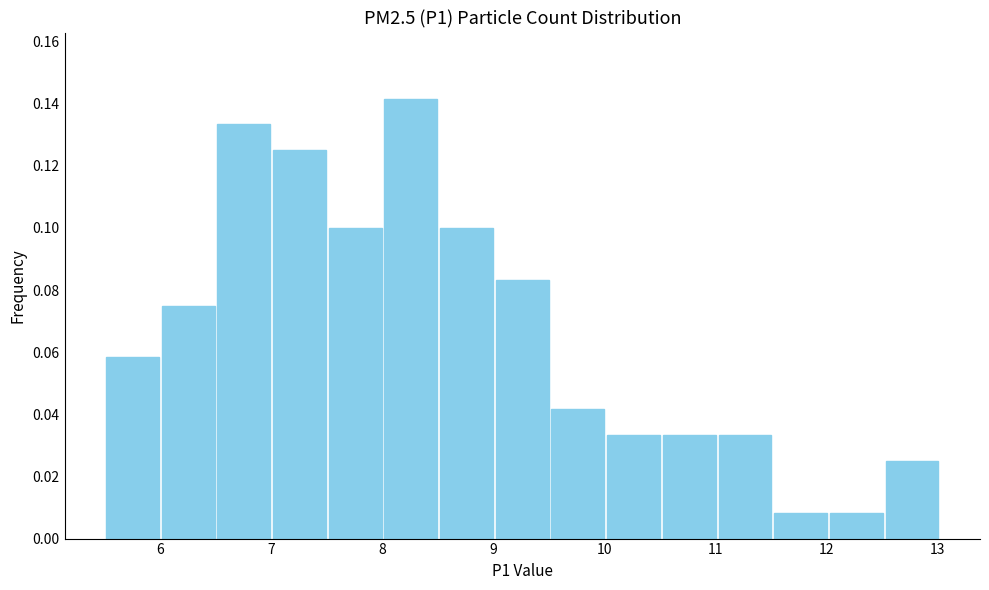

Reading left to right, transcribe this chart: for each bar, give the range it covers on the x-axis and its height. Neither the bar edges nor the heights are printed on the chart, so give them approximately, as read against the axes.

5.5 to 6.0: 0.058
6.0 to 6.5: 0.076
6.5 to 7.0: 0.134
7.0 to 7.5: 0.126
7.5 to 8.0: 0.100
8.0 to 8.5: 0.142
8.5 to 9.0: 0.100
9.0 to 9.5: 0.084
9.5 to 10.0: 0.042
10.0 to 10.5: 0.034
10.5 to 11.0: 0.034
11.0 to 11.5: 0.034
11.5 to 12.0: 0.008
12.0 to 12.5: 0.008
12.5 to 13.0: 0.026